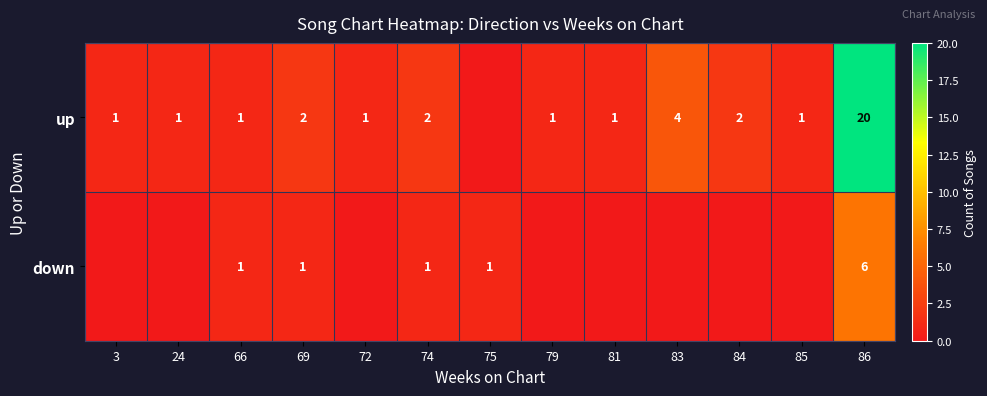

The value of up at 69 is 3. True or false?

False